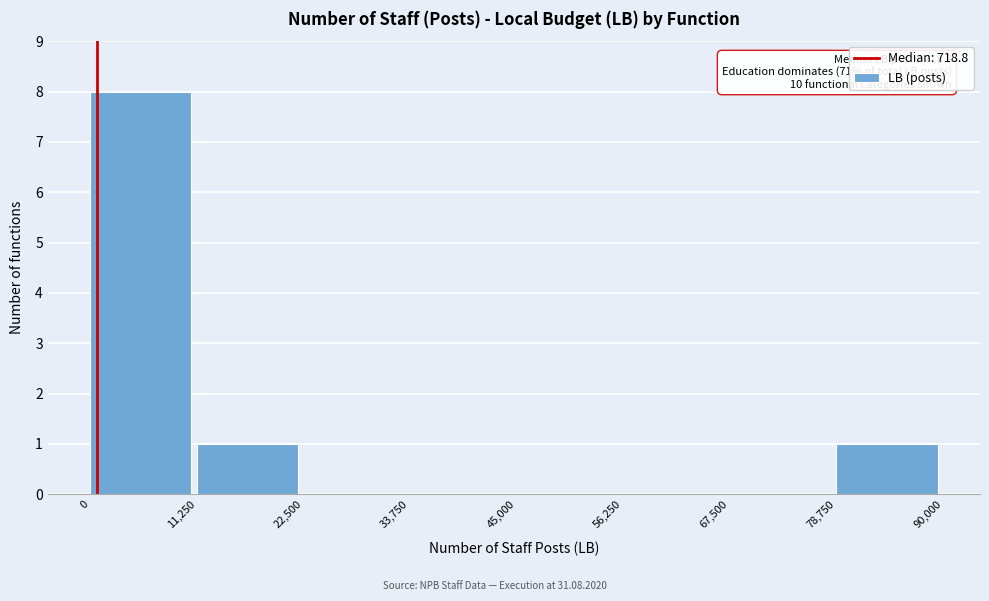

Over which range of the x-axis is the bar tallest?

0 to 11,250